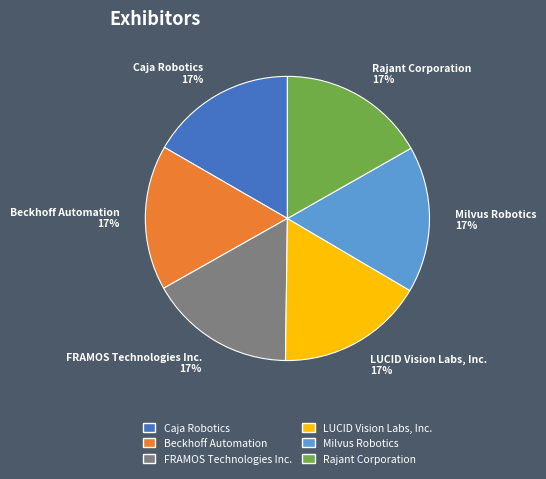

Count the number of slices in the pie.

6